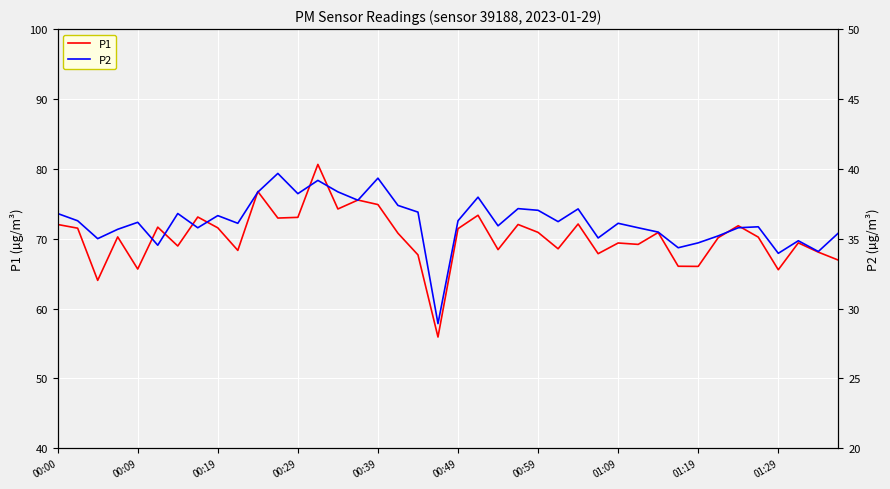

True or false: P1 has a value of 114.5 at 00:59.

False